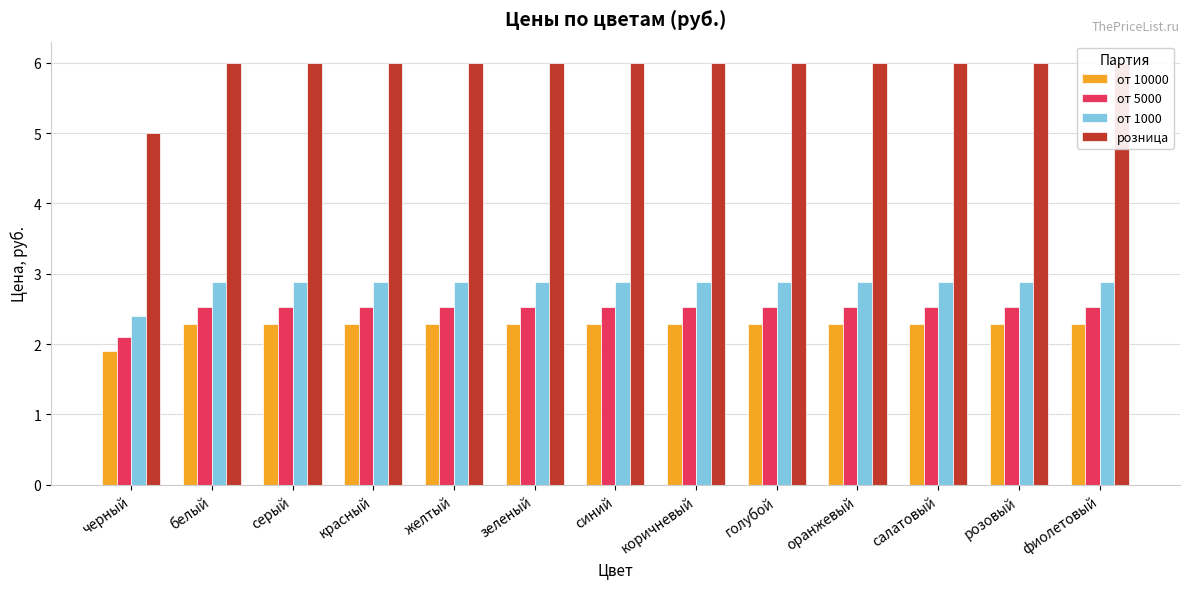

What is the label of the 7th bar from the left?

синий